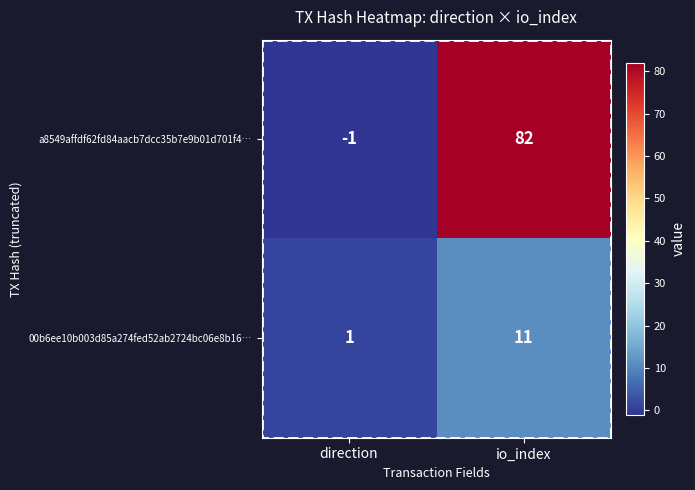

What is the sum of the 00b6ee10b003d85a274fed52ab2724bc06e8b16… values at direction and io_index?

12